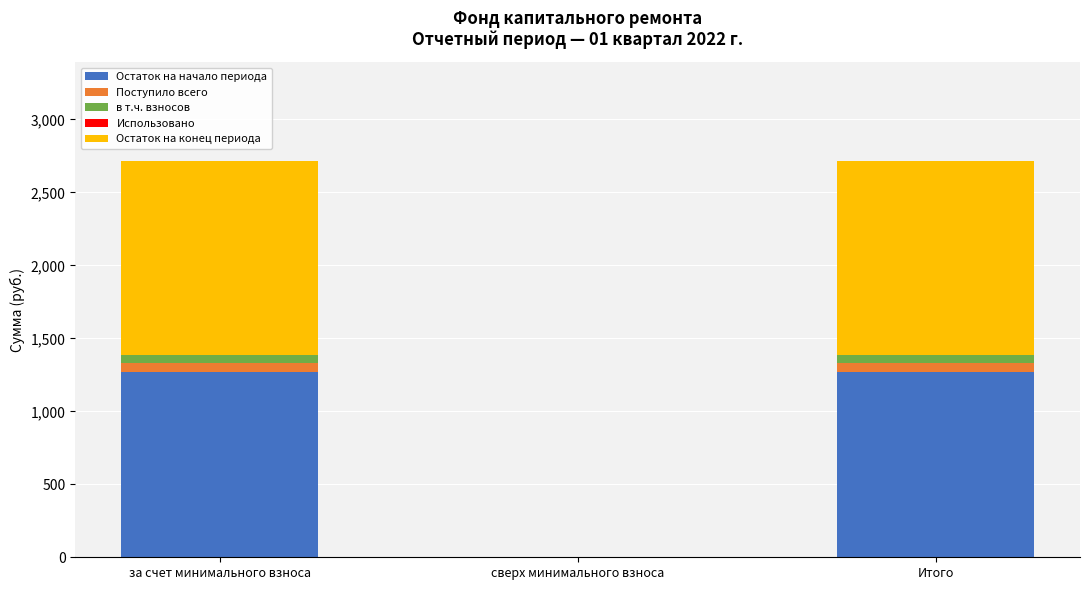

What is the sum of all Остаток на начало периода values?

2544.9